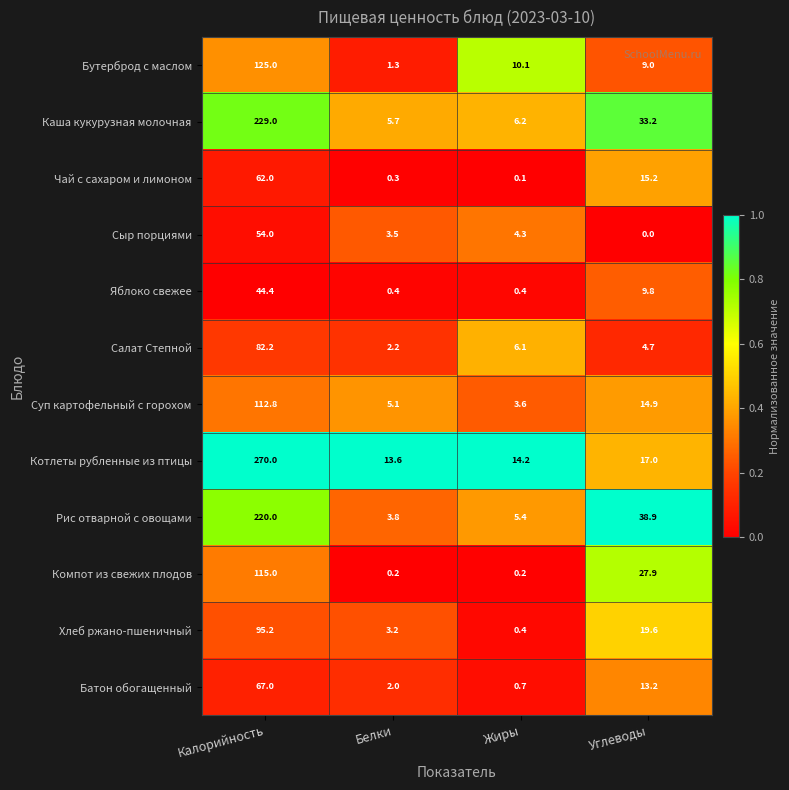

True or false: Сыр порциями has a value of 0.9 at Жиры.

False